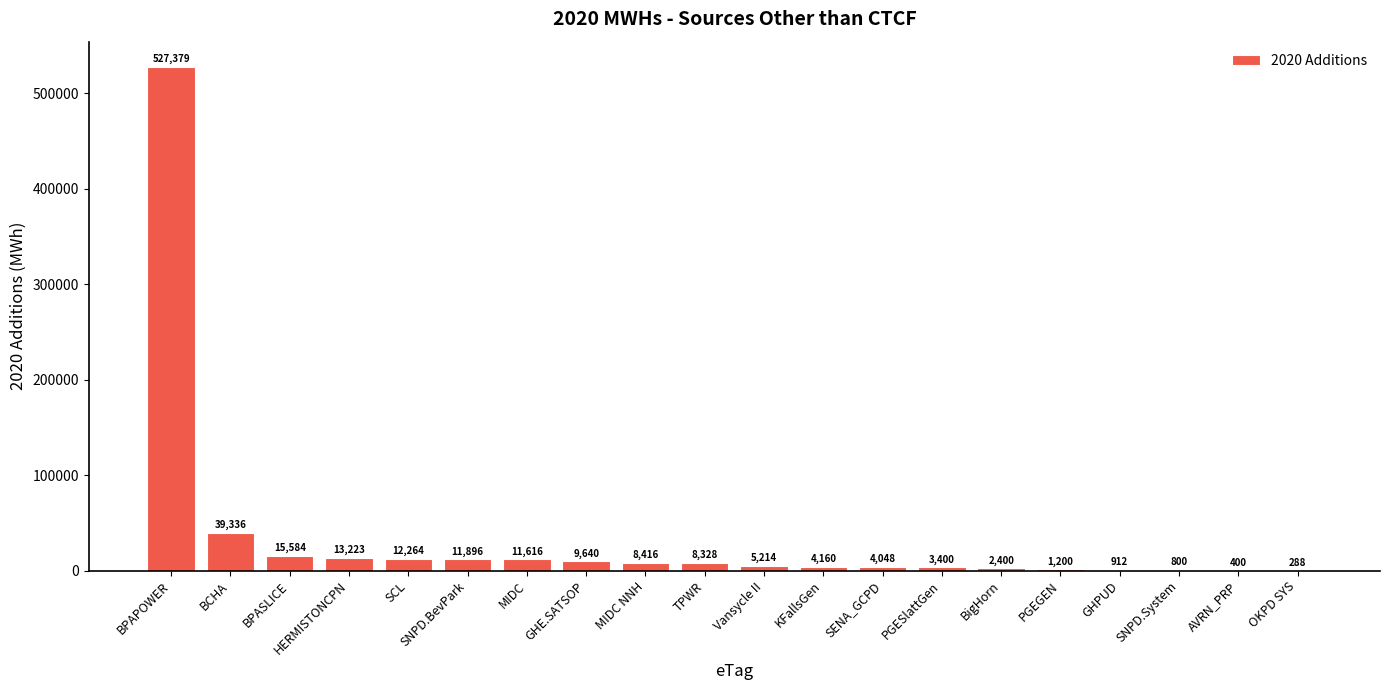

At which label does the data first exceed 8328?

BPAPOWER